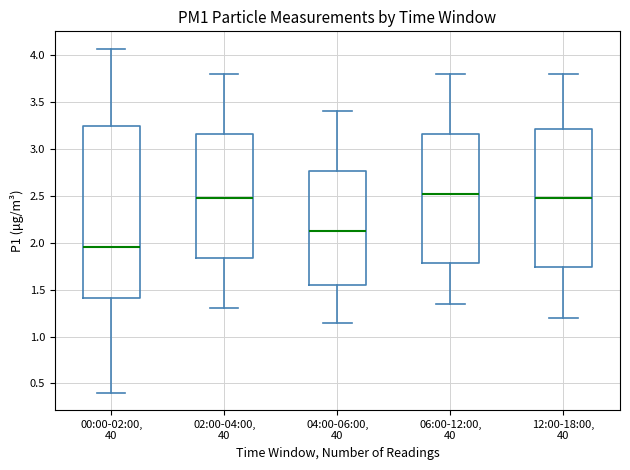

Reading left to right, read every box against the y-axis: the position of its median line, the range the box covers, and the ends of its whiskers. The values are not printed on the chart, so give them approximately, as read against the axis.

00:00-02:00, 40: median 1.95, box 1.40 to 3.25, whiskers 0.40 to 4.05
02:00-04:00, 40: median 2.50, box 1.85 to 3.15, whiskers 1.30 to 3.80
04:00-06:00, 40: median 2.15, box 1.55 to 2.75, whiskers 1.15 to 3.40
06:00-12:00, 40: median 2.55, box 1.80 to 3.15, whiskers 1.35 to 3.80
12:00-18:00, 40: median 2.50, box 1.75 to 3.20, whiskers 1.20 to 3.80